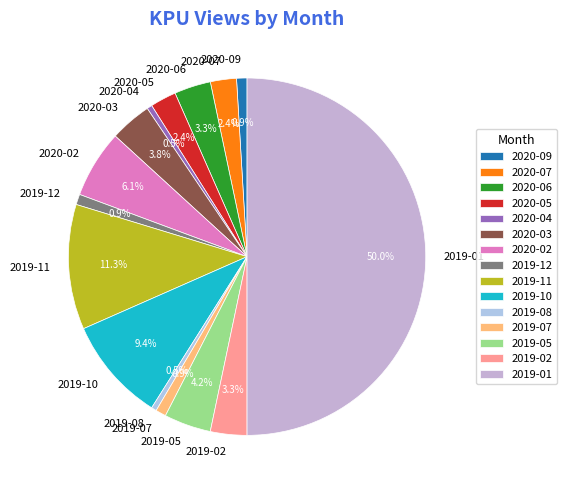

Which slice is the largest?

2019-01